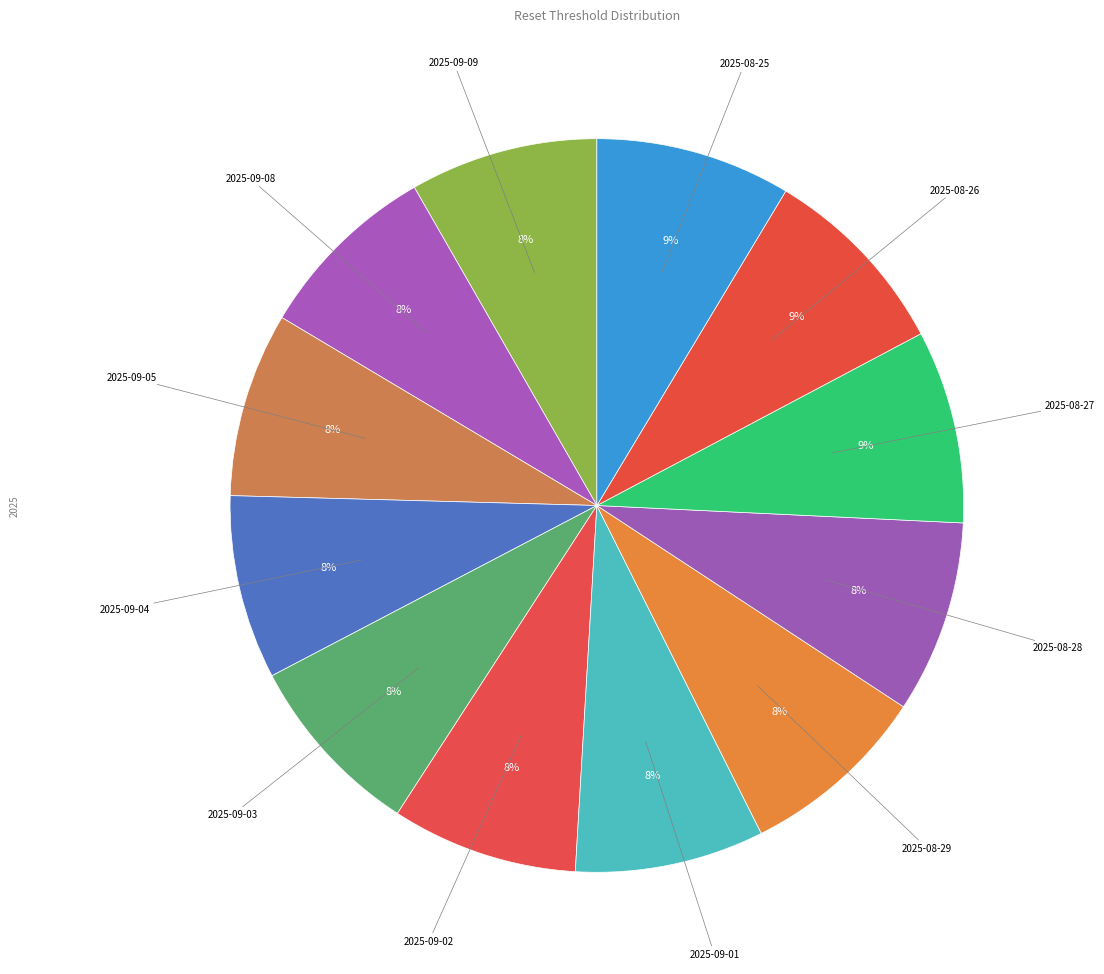

Combined, do 2025-09-09 and 2025-08-26 account for over 50%?

No